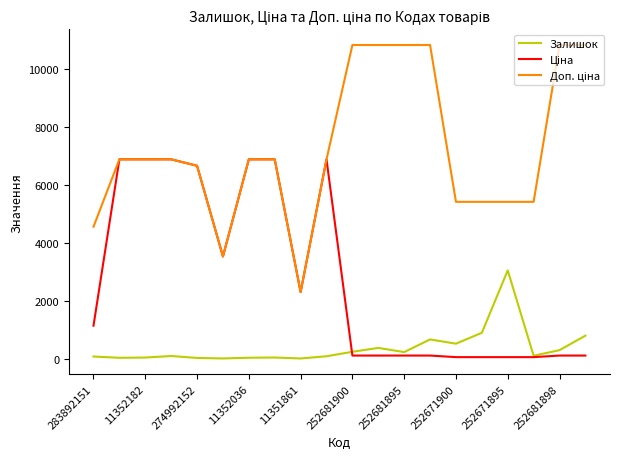

The value of Залишок at 252671895 is 3048.0. True or false?

True